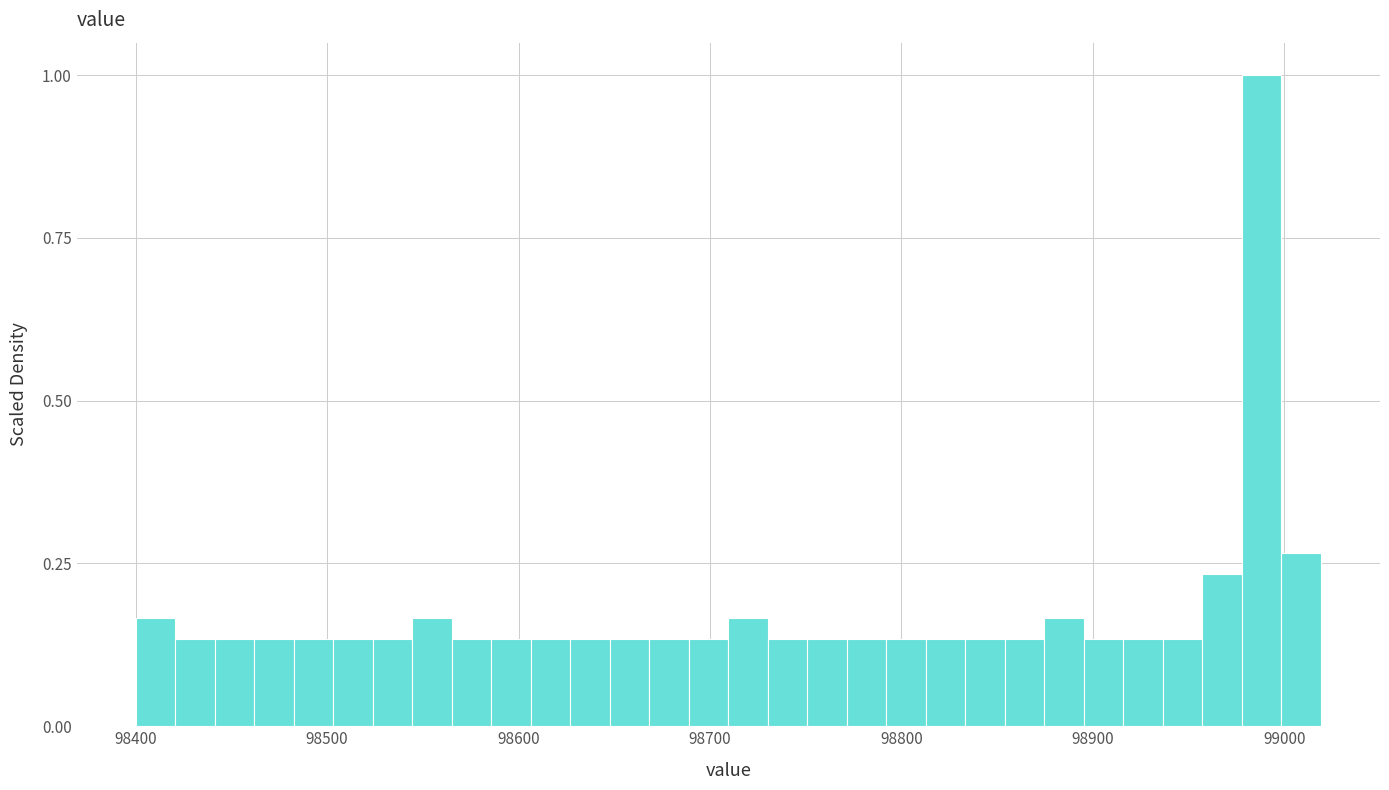

Around what value on the x-axis is the tallest bar? Give the approximate position of its centre, as read against the axis.

98990